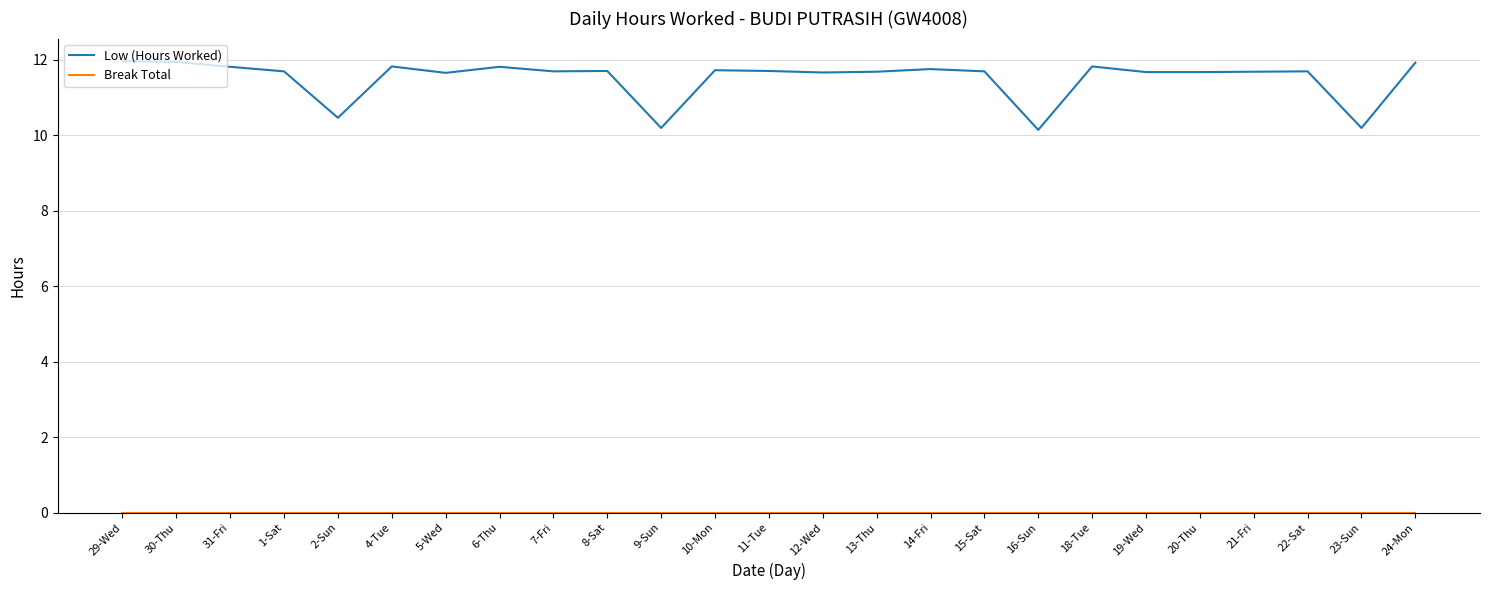

What is the difference between the highest and lowest values at 8-Sat?

11.7